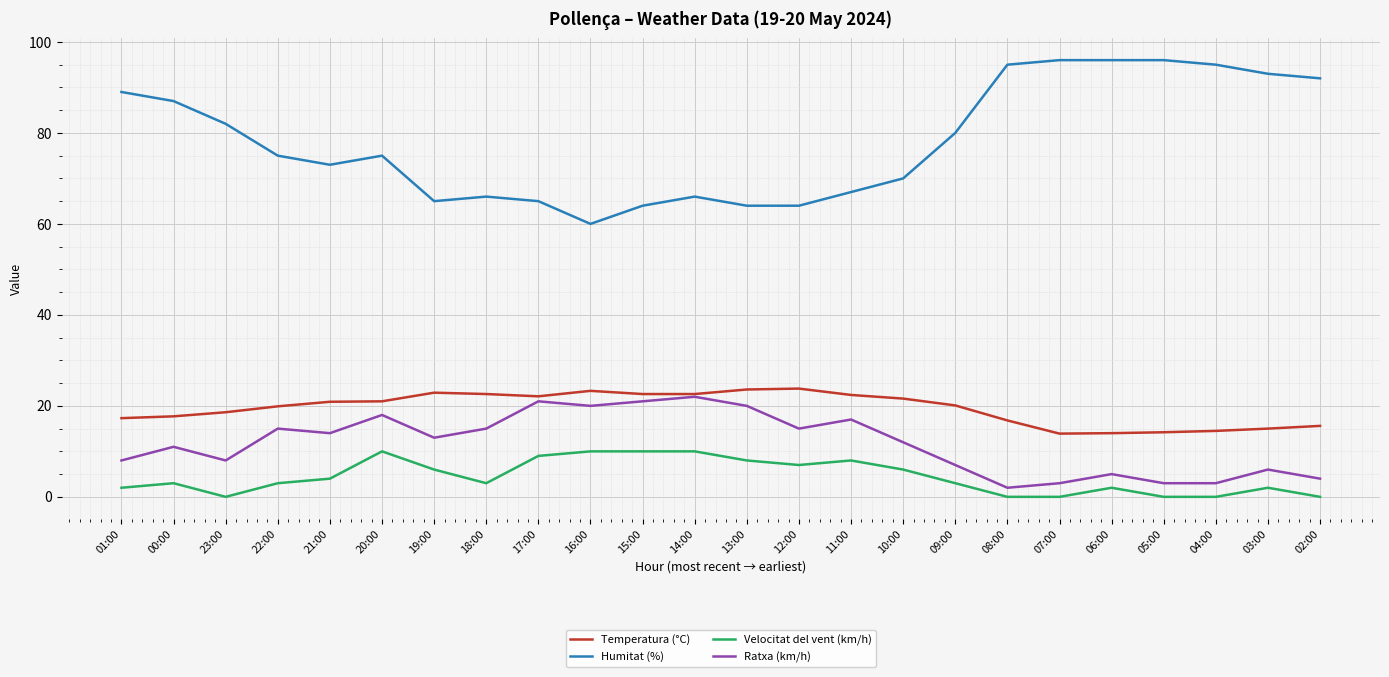

Which series has the largest total across all categories?

Humitat (%)